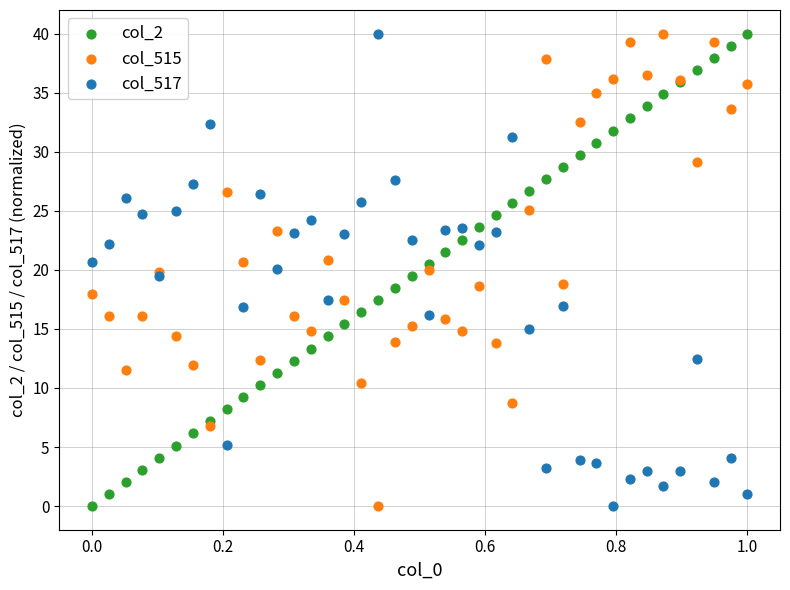

What is the X range (max minus min) for the scatter plot?

1.0